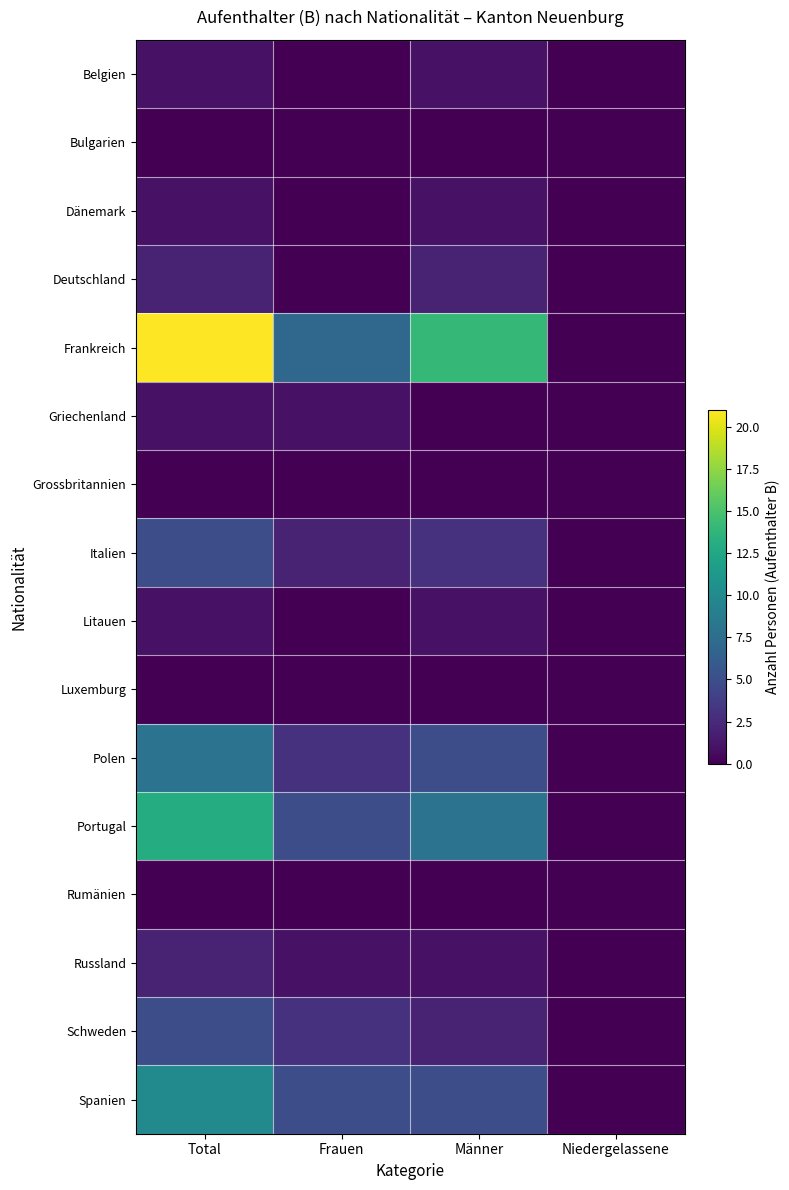

At how many categories does at least one series exceed 14?

1